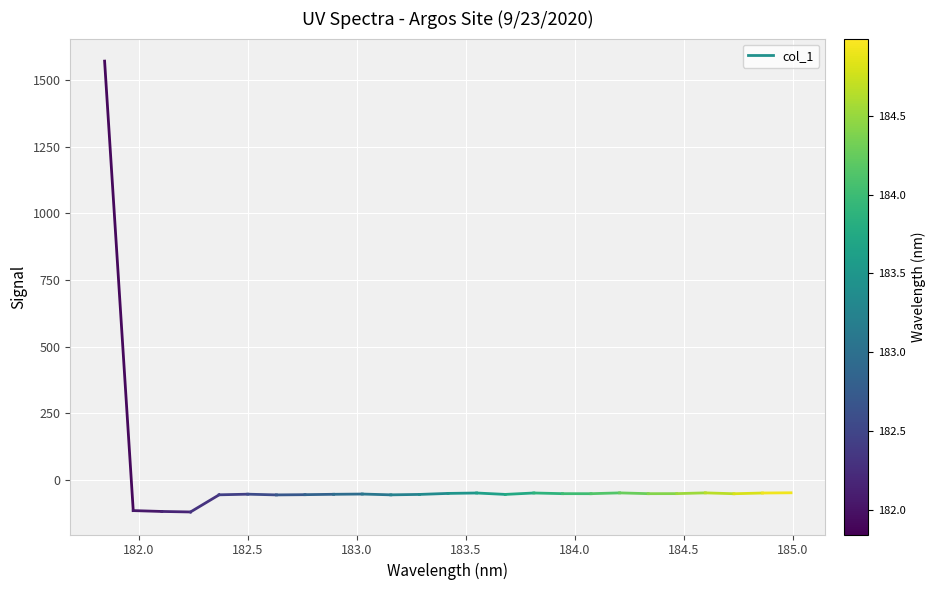

At which label is the value closest to 728?

182.0